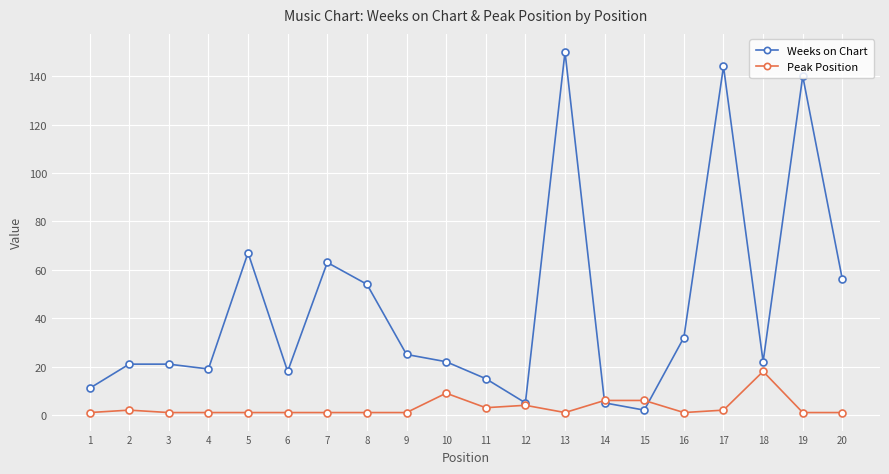

What is the maximum value for Weeks on Chart?

150